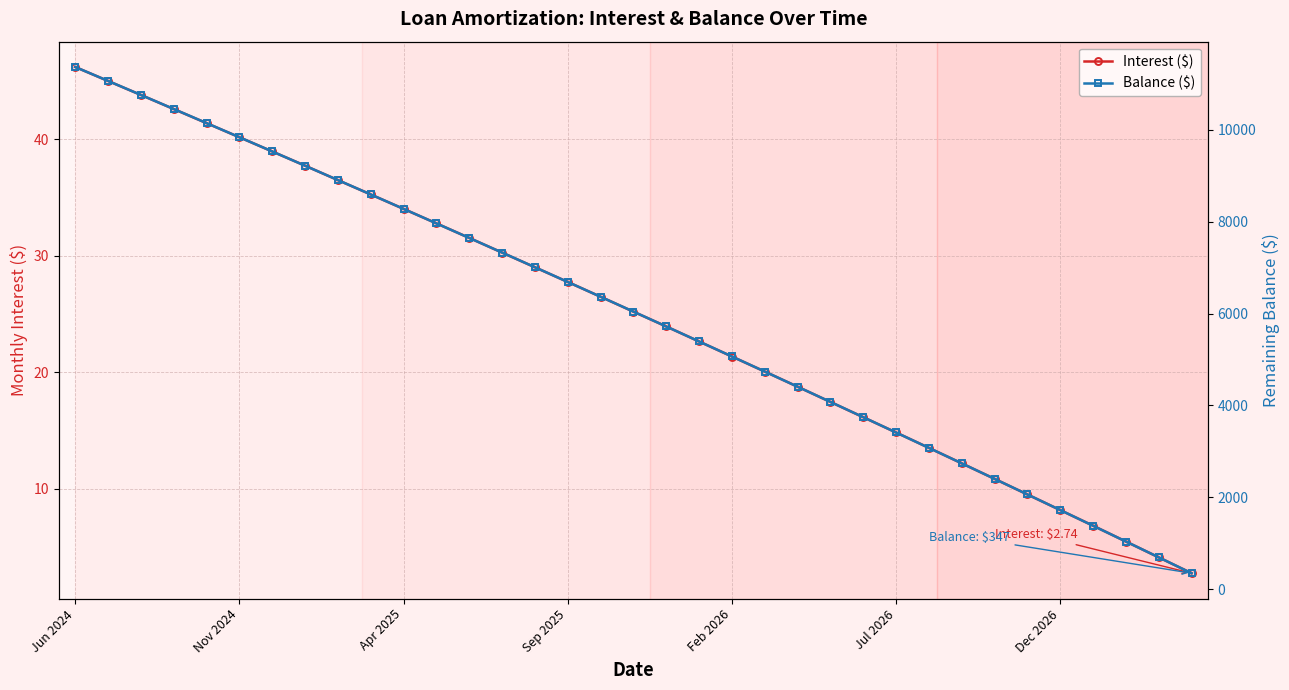

List the series in order of their peak value, highest first.

Balance ($), Interest ($)